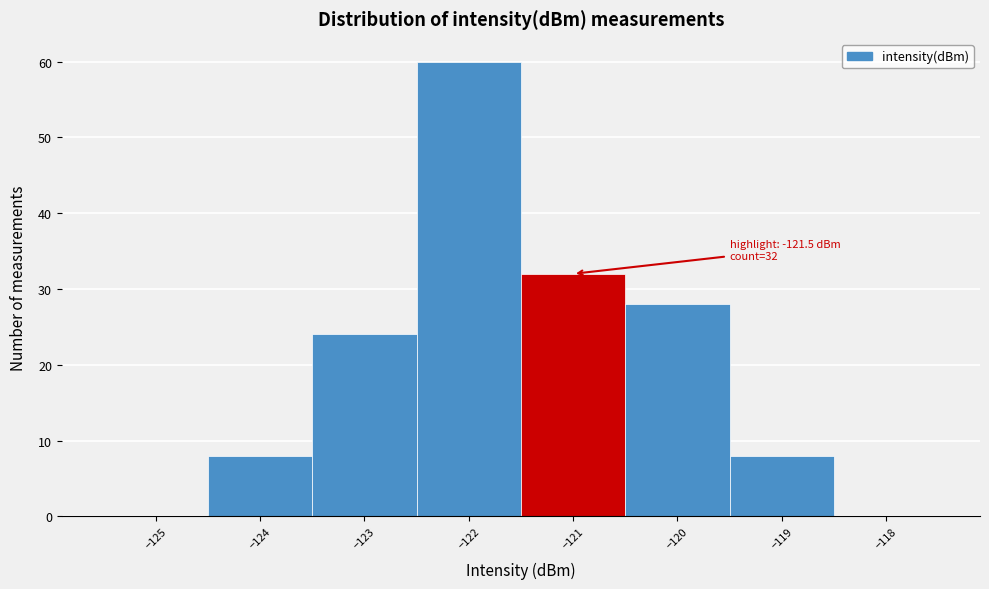

Which range on the x-axis has the tallest bar?

-122.5 to -121.5